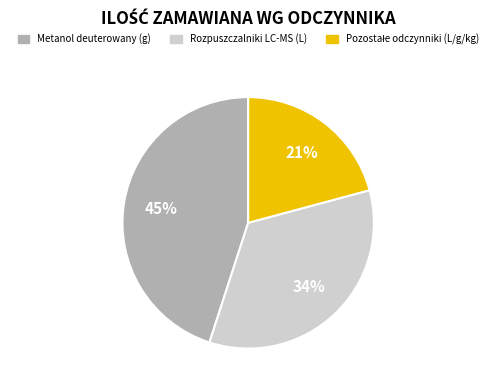

To the nearest percent, what is the difference between the largest and smallest slice percentages?

24%